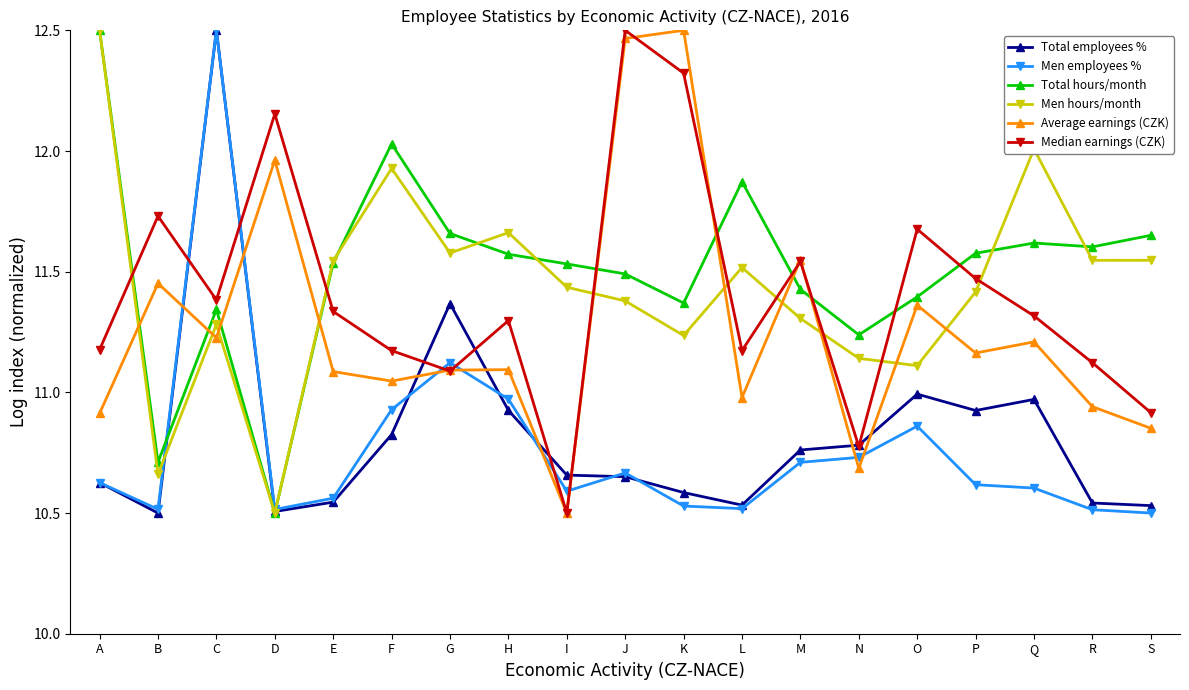

At which label does Total hours/month reach its peak?

A